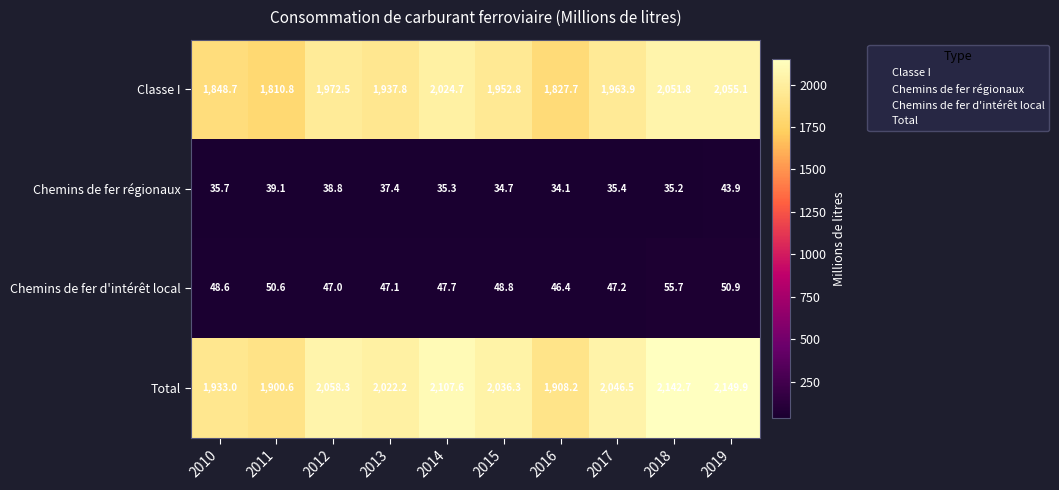

Rank the series by their maximum value, from highest to lowest.

Total, Classe I, Chemins de fer d'intérêt local, Chemins de fer régionaux